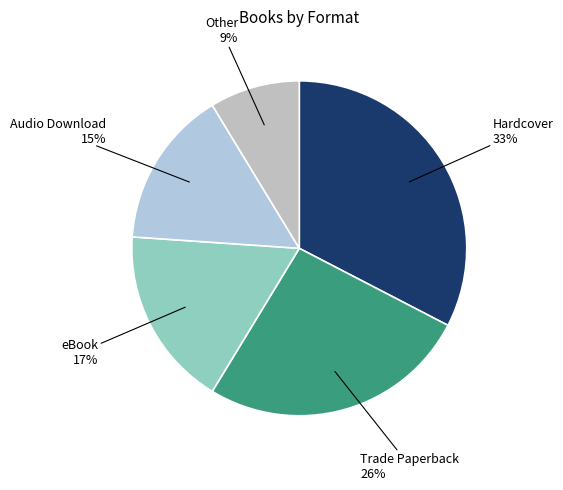

True or false: Audio Download accounts for 2% of the total.

False